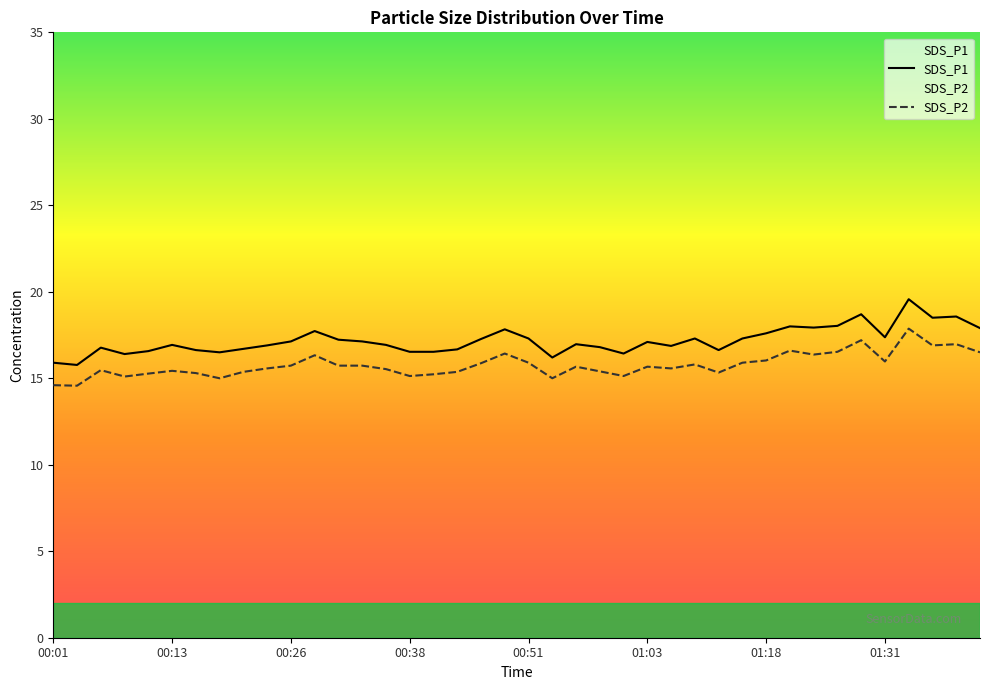

At which category is the sum across all series the highest?

01:33